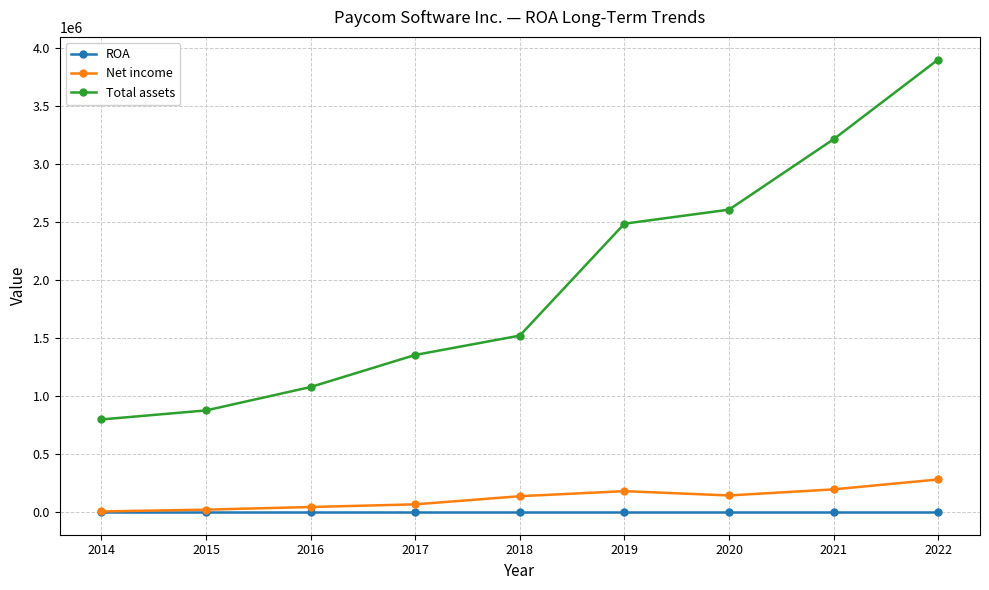

What is the value of the Net income point at the 2nd from the left?

20945.0